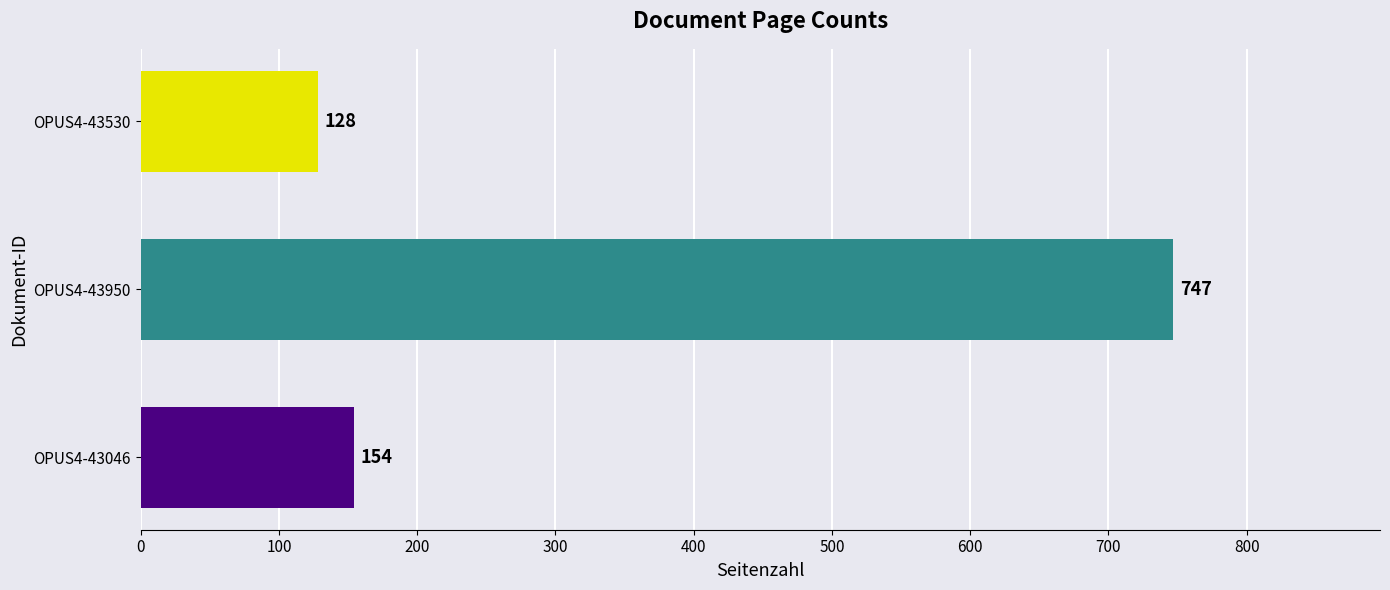

What is the maximum value shown in the chart?

747